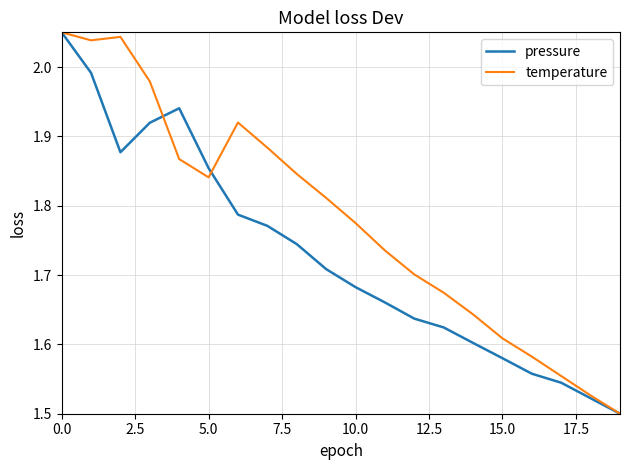

Rank the series by their average value, from lowest to highest.

pressure, temperature